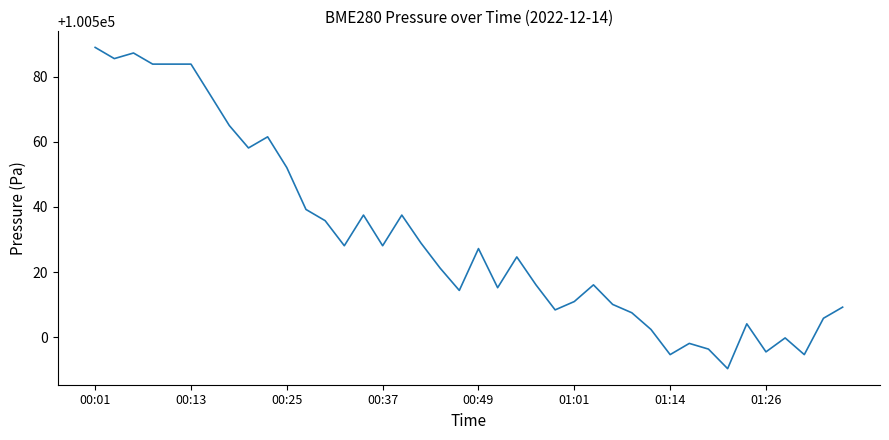

What is the maximum value shown in the chart?

100588.9